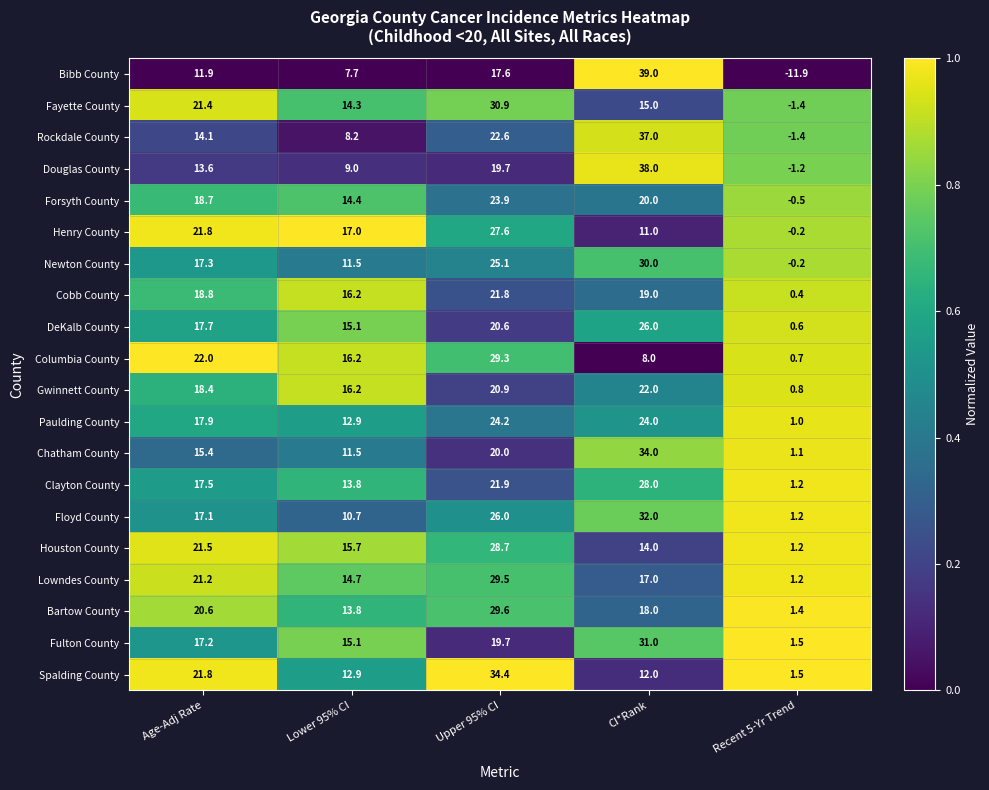

Which category has the lowest value across all series?

Recent 5-Yr Trend